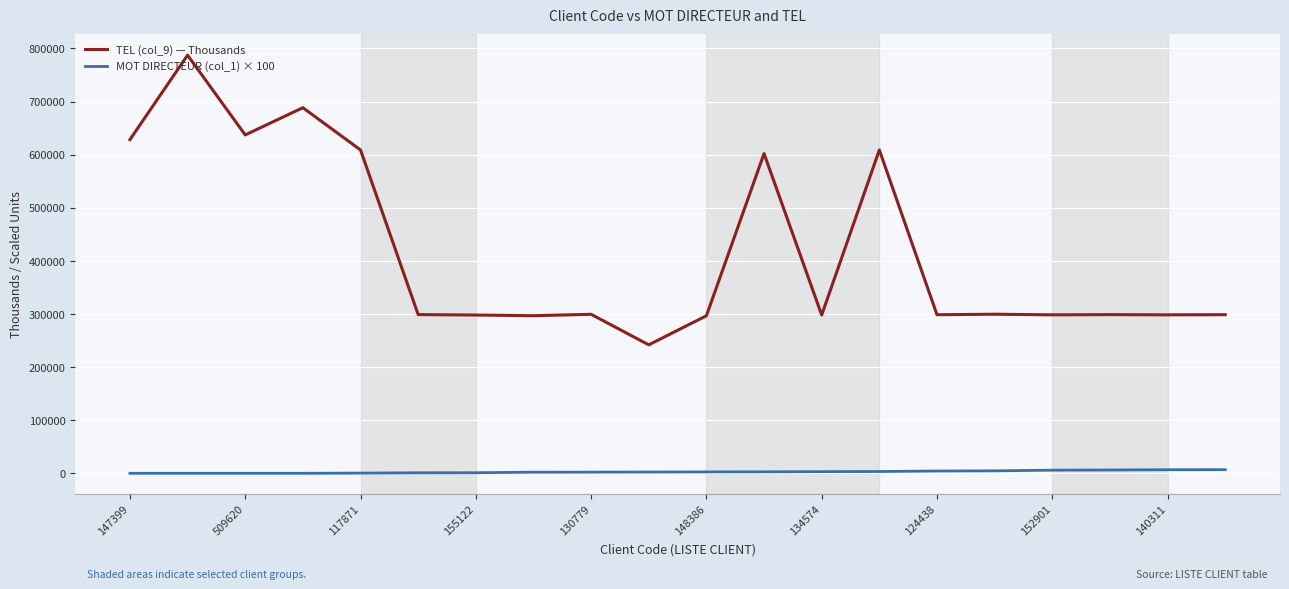

Rank the series by their average value, from highest to lowest.

TEL (col_9) — Thousands, MOT DIRECTEUR (col_1) × 100